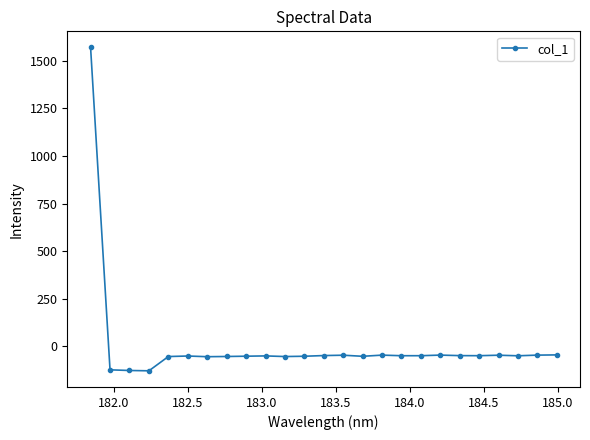

True or false: there are more than 2 points higher than both neighbors.

True